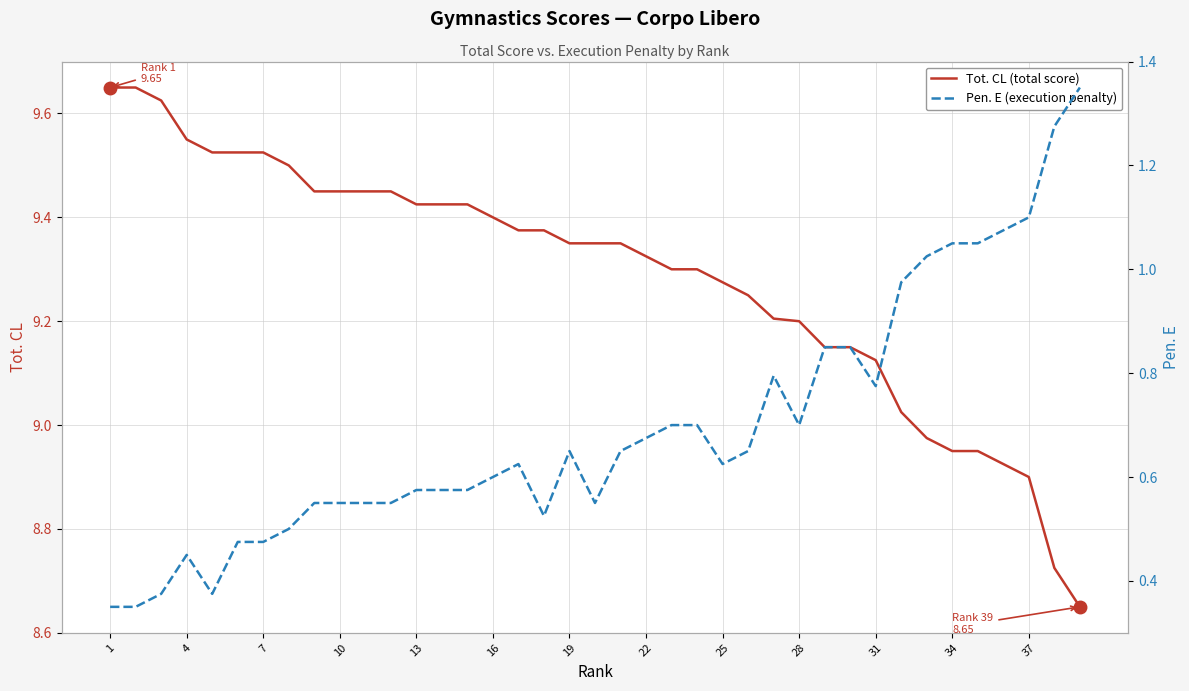

What is the maximum value for Tot. CL (total score)?

9.7